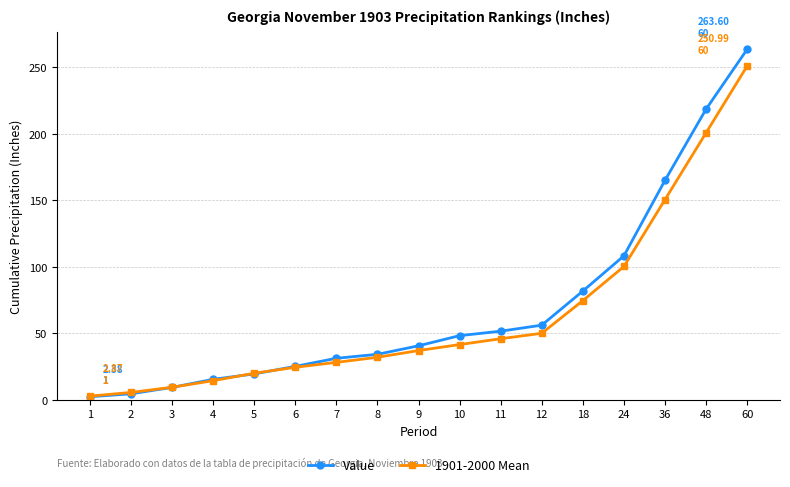

What is the total value across all series at 8?

66.3